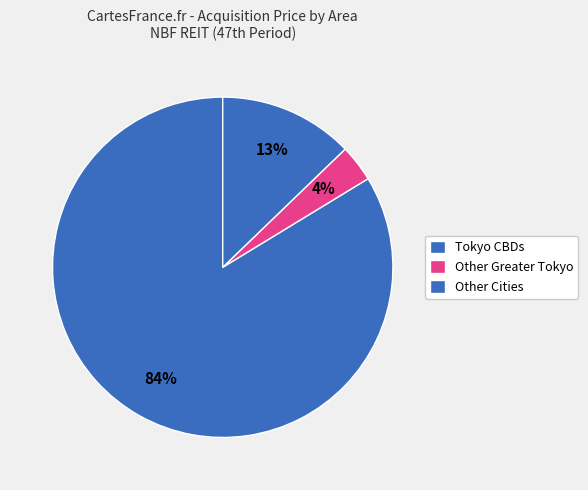

Do Tokyo CBDs and Other Greater Tokyo together represent more than half of the pie?

Yes